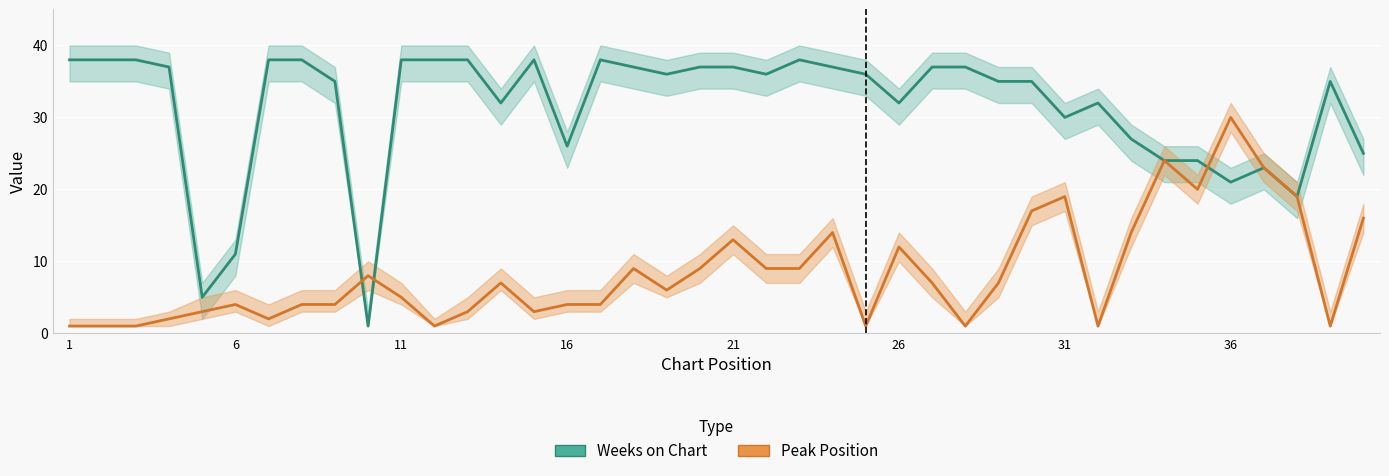

In Weeks on Chart, how many points are higher than both neighbors (excluding endpoints)?

6